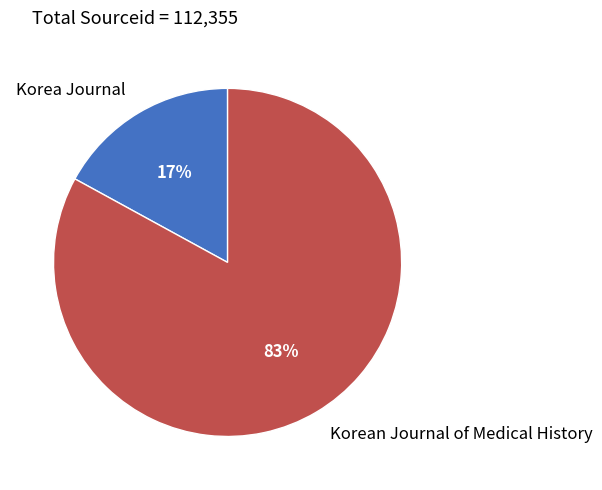

Is it true that Korean Journal of Medical History is 93% of the pie?

False